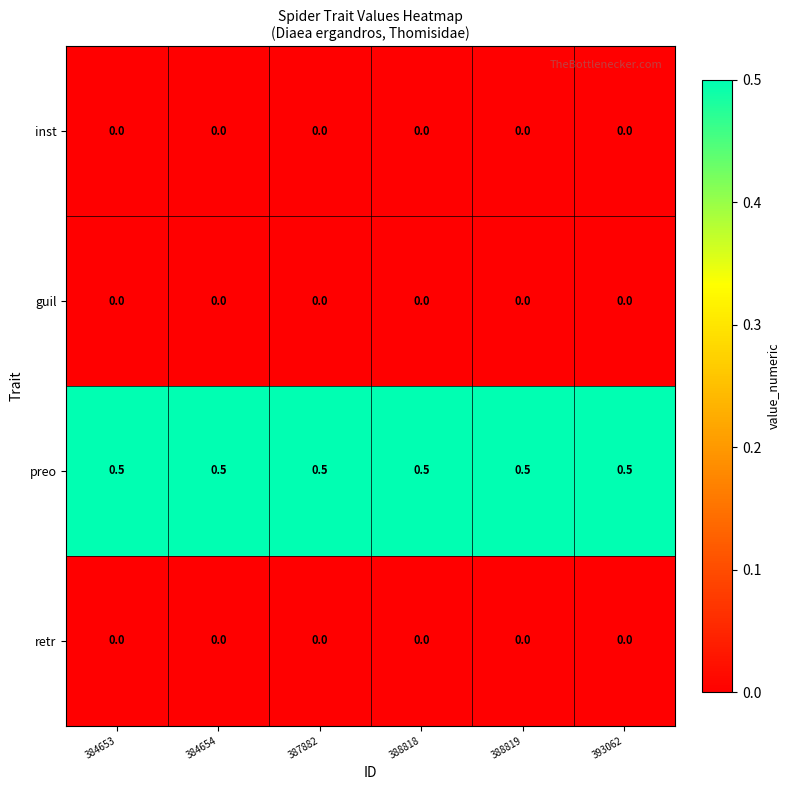

Which series has the largest total across all categories?

preo